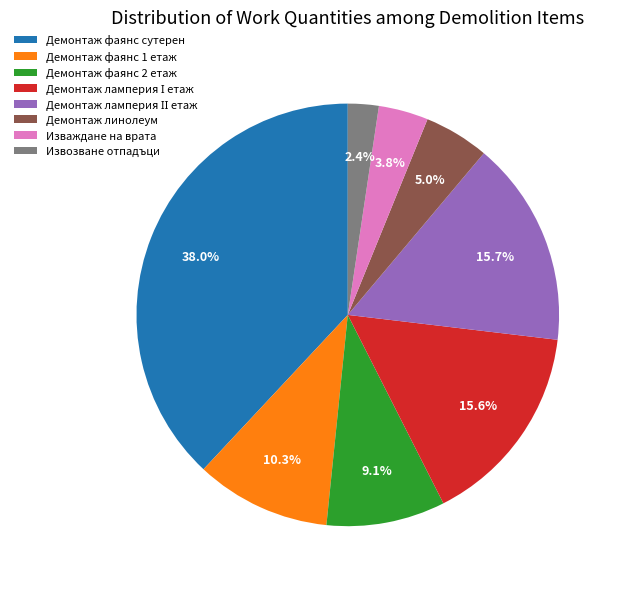

Between Извозване отпадъци and Демонтаж фаянс 2 етаж, which is larger?

Демонтаж фаянс 2 етаж